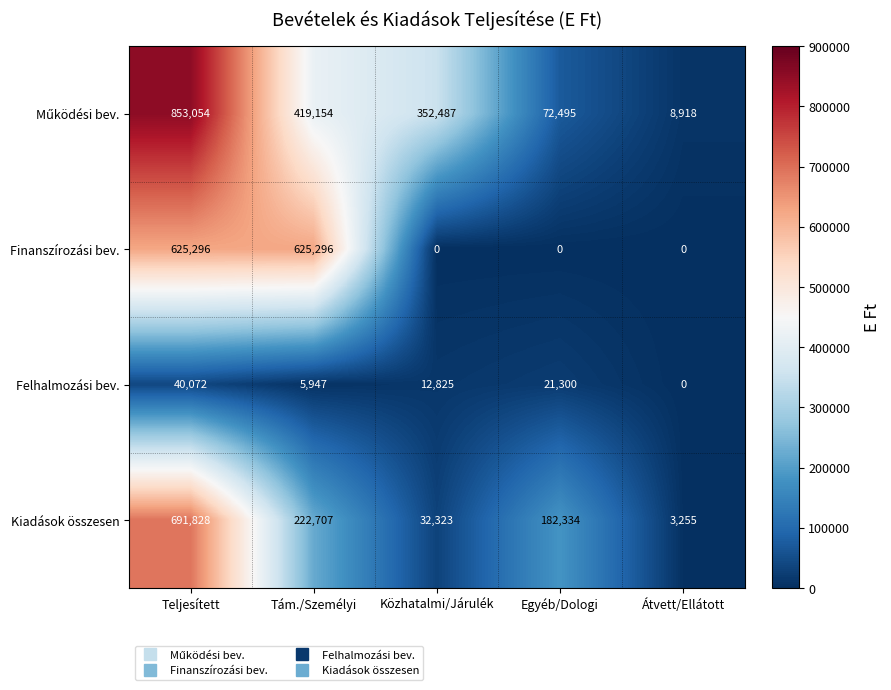

What is the total value across all series at Egyéb/Dologi?

276129